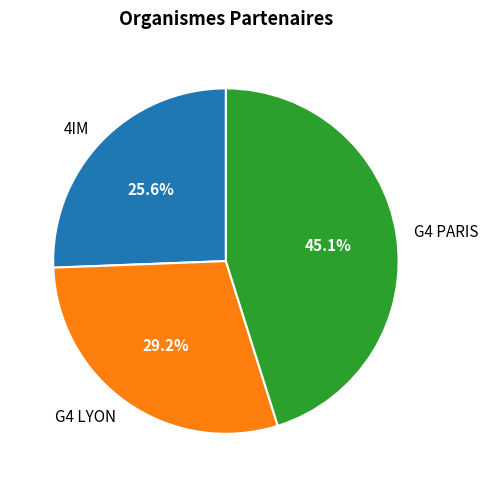

To the nearest percent, what is the difference between the 4IM and G4 LYON slice percentages?

4%